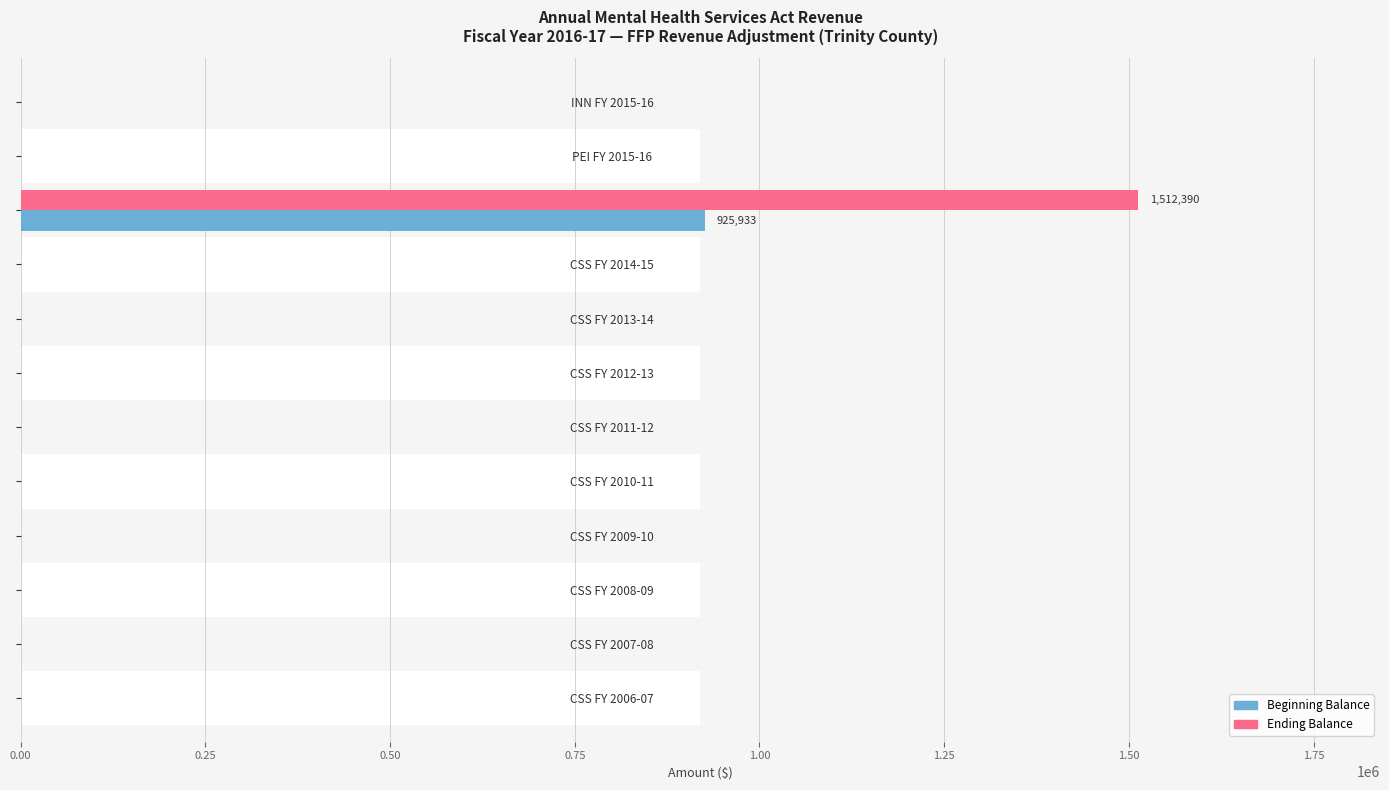

Which series has the largest total across all categories?

Ending Balance